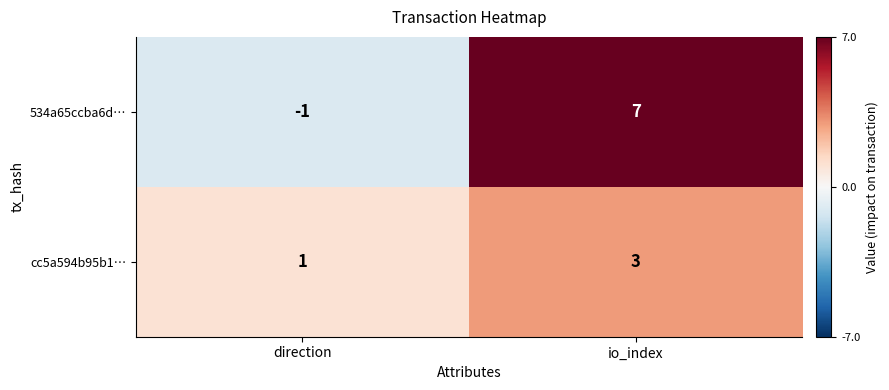

Rank the series by their maximum value, from highest to lowest.

534a65ccba6d…, cc5a594b95b1…